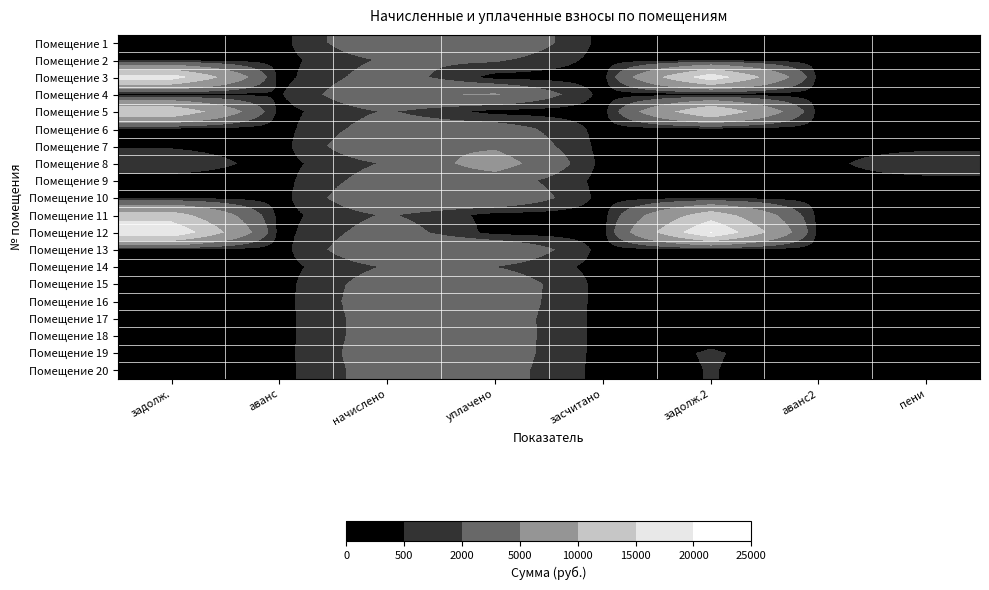

At which category is the sum across all series the highest?

задолж.2